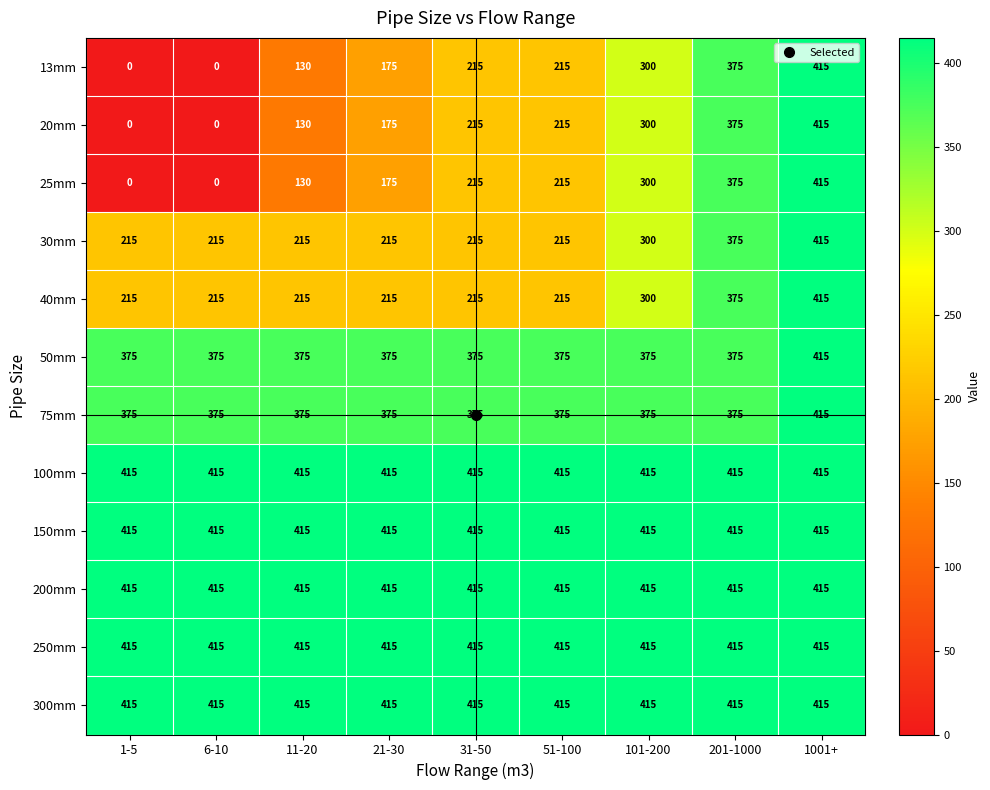

What is the greatest value displayed?

415